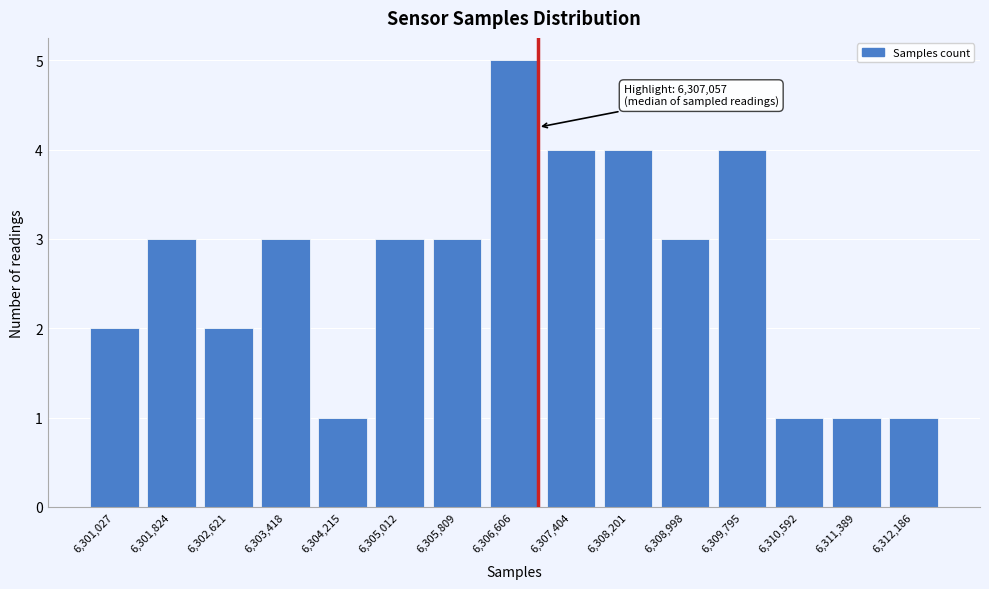

Reading right to left, list all the values displayed in this chart.

1	1	1	4	3	4	4	5	3	3	1	3	2	3	2